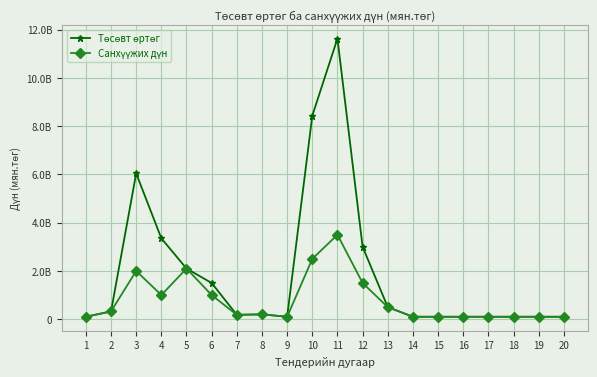

Reading left to right, extract all data points from this chart.

Төсөвт өртөг: 1=100000000	2=321500000	3=6041500000	4=3351000000	5=2100000000	6=1500000000	7=180000000	8=200000000	9=100000000	10=8434700000	11=11632500000	12=3000000000	13=500000000	14=100000000	15=100000000	16=100000000	17=100000000	18=100000000	19=100000000	20=100000000
Санхүүжих дүн: 1=100000000	2=321500000	3=2000000000	4=1000000000	5=2100000000	6=1000000000	7=180000000	8=200000000	9=100000000	10=2500000000	11=3500000000	12=1500000000	13=500000000	14=100000000	15=100000000	16=100000000	17=100000000	18=100000000	19=100000000	20=100000000